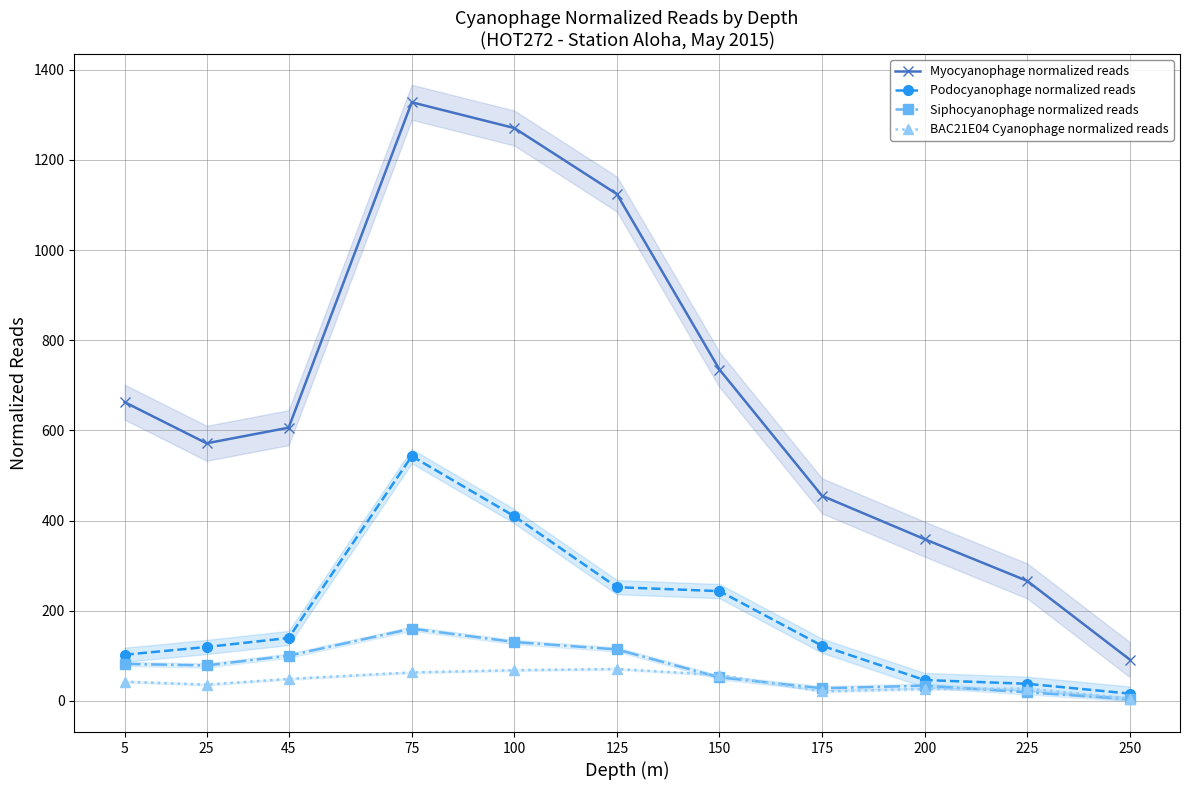

Count the number of data series in this chart.

4